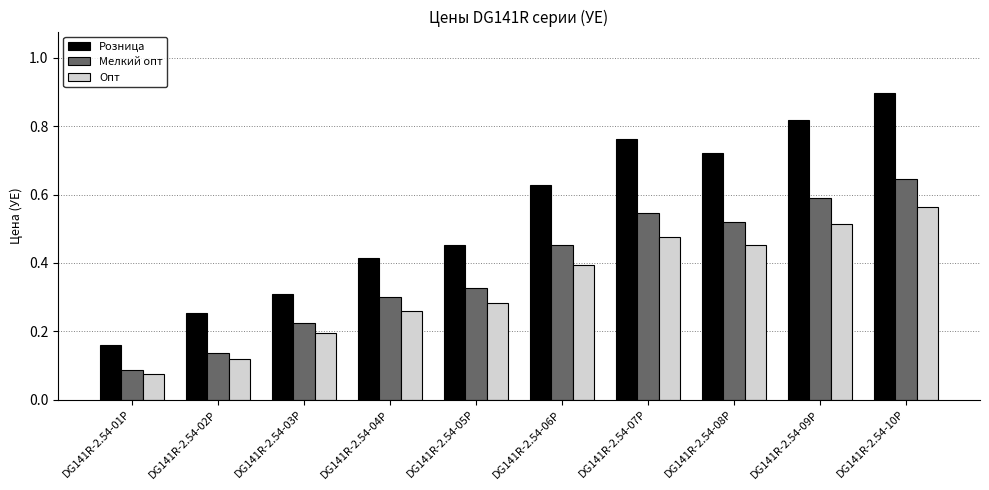

Which label corresponds to the smallest value in the chart?

DG141R-2.54-01P